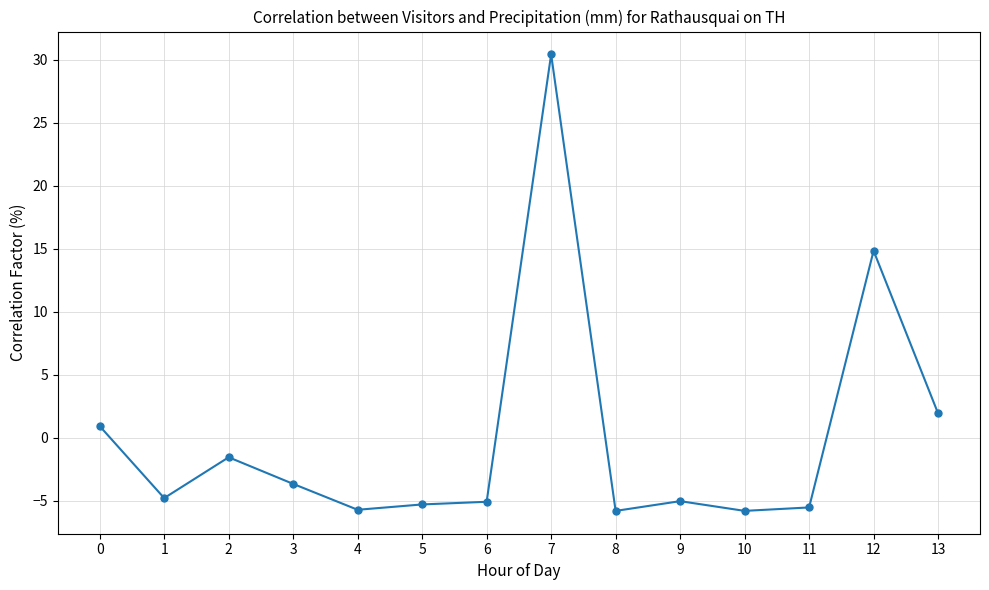

Count the number of values greater than -4.

6